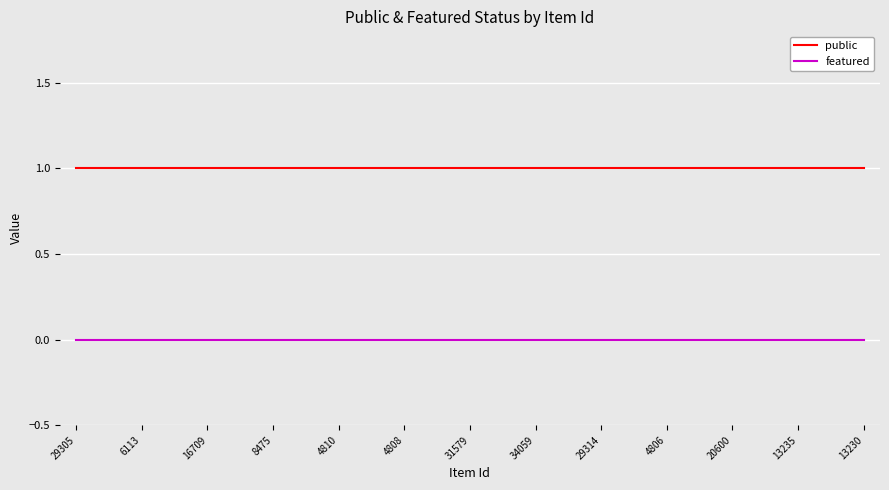

Reading left to right, extract all data points from this chart.

public: 1	1	1	1	1	1	1	1	1	1	1	1	1	1	1	1	1	1	1	1	1	1	1	1	1
featured: 0	0	0	0	0	0	0	0	0	0	0	0	0	0	0	0	0	0	0	0	0	0	0	0	0